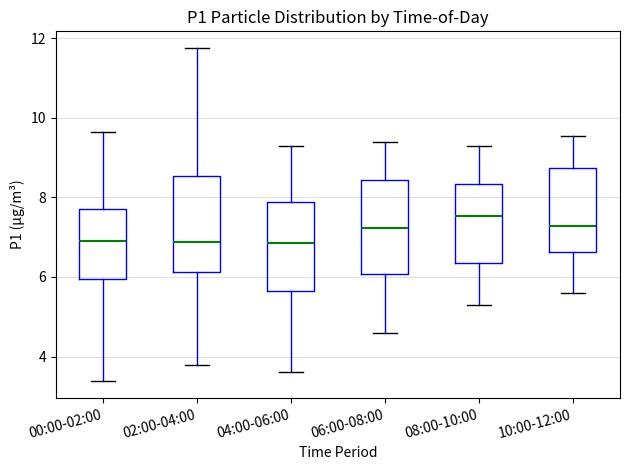

Reading left to right, transcribe this box plot: for each box, give where its median line is, the range the box spans, and where its two whiskers end, as read against the y-axis. The values are not printed on the chart, so give them approximately, as read against the axis.

00:00-02:00: median 7.0, box 6.0 to 7.6, whiskers 3.4 to 9.6
02:00-04:00: median 6.8, box 6.2 to 8.6, whiskers 3.8 to 11.8
04:00-06:00: median 6.8, box 5.6 to 7.8, whiskers 3.6 to 9.4
06:00-08:00: median 7.2, box 6.0 to 8.4, whiskers 4.6 to 9.4
08:00-10:00: median 7.6, box 6.4 to 8.4, whiskers 5.4 to 9.4
10:00-12:00: median 7.2, box 6.6 to 8.8, whiskers 5.6 to 9.6